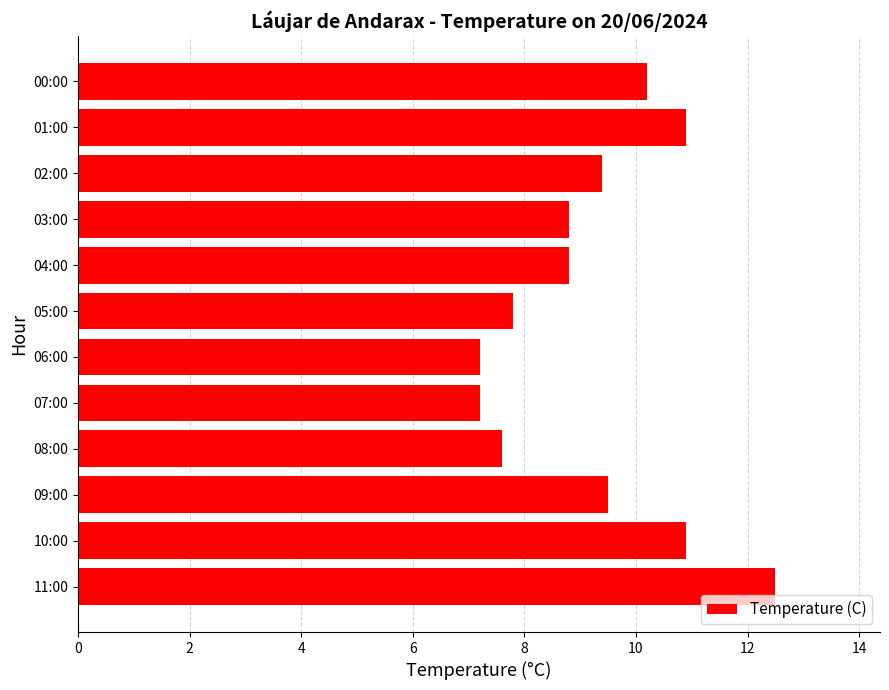

What is the minimum value shown in the chart?

7.2